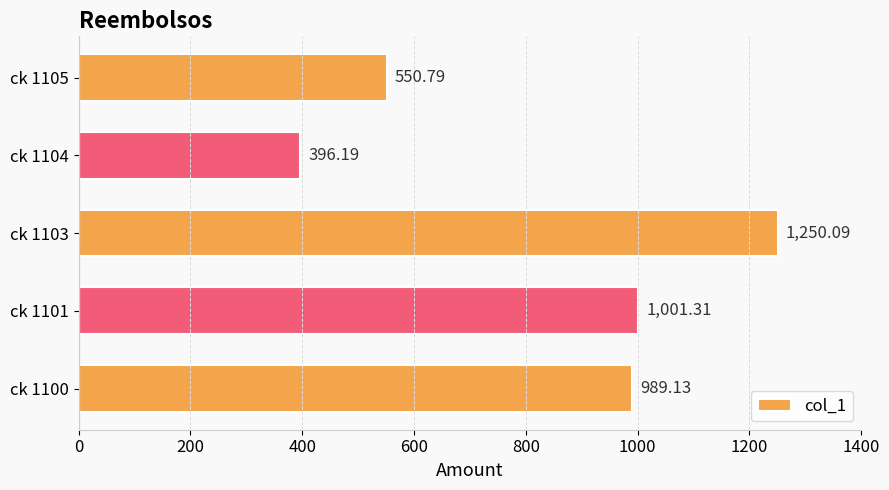

What is the average value?

837.5